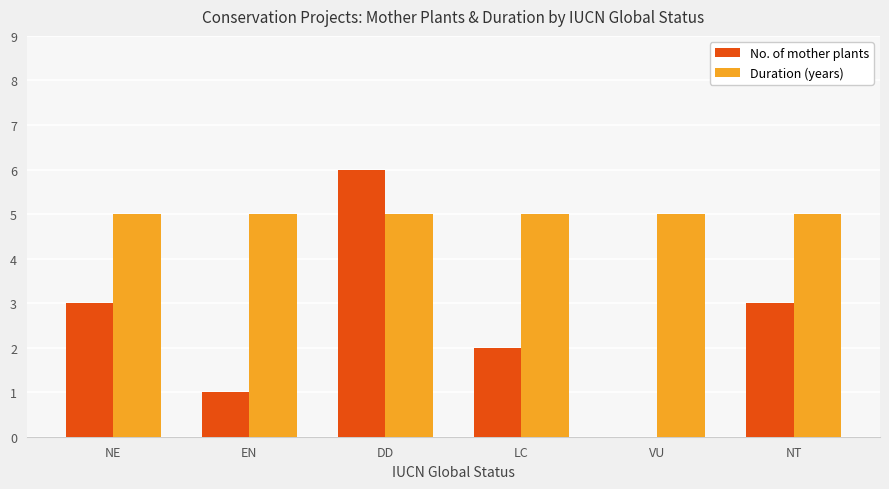

Is it true that Duration (years) equals 5 at NE?

True